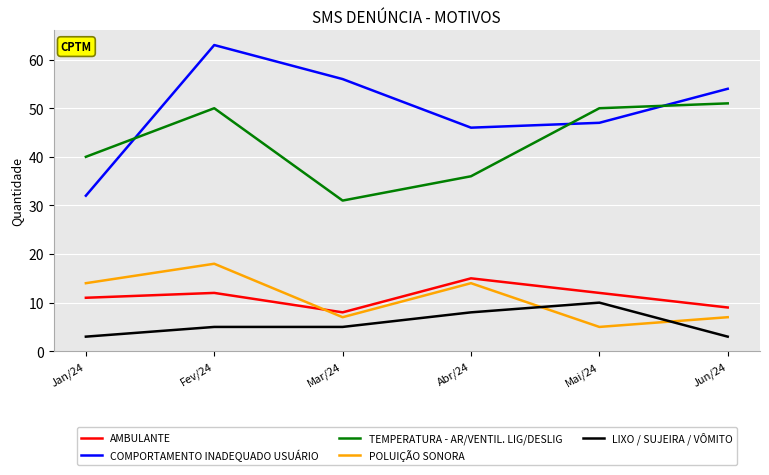

Which series has the largest range (max minus min)?

COMPORTAMENTO INADEQUADO USUÁRIO